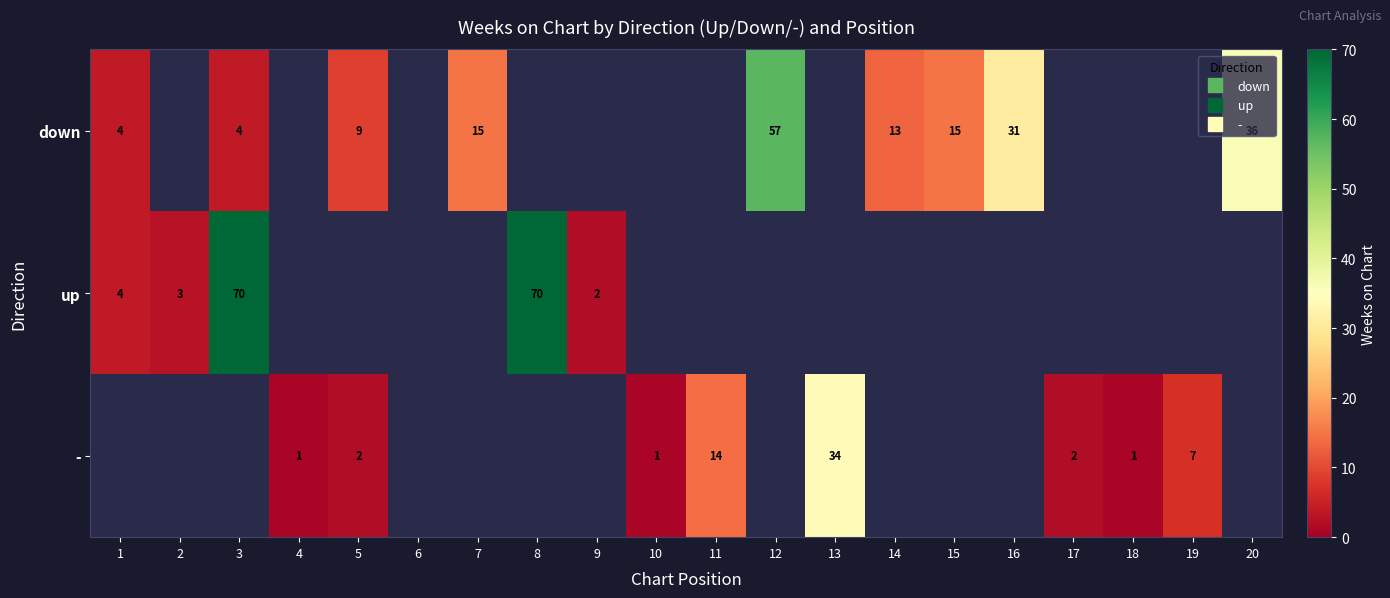

Which has a higher value, 2 or 14?

14